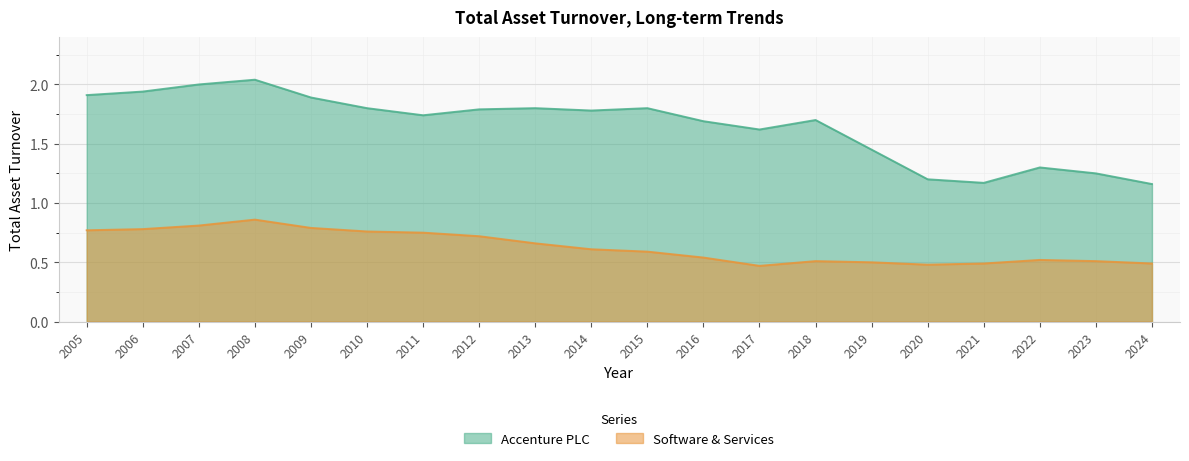

Reading left to right, list all the values displayed in this chart.

Accenture PLC: 1.9	1.9	2.0	2.0	1.9	1.8	1.7	1.8	1.8	1.8	1.8	1.7	1.6	1.7	1.4	1.2	1.2	1.3	1.2	1.2
Software & Services: 0.8	0.8	0.8	0.9	0.8	0.8	0.8	0.7	0.7	0.6	0.6	0.5	0.5	0.5	0.5	0.5	0.5	0.5	0.5	0.5